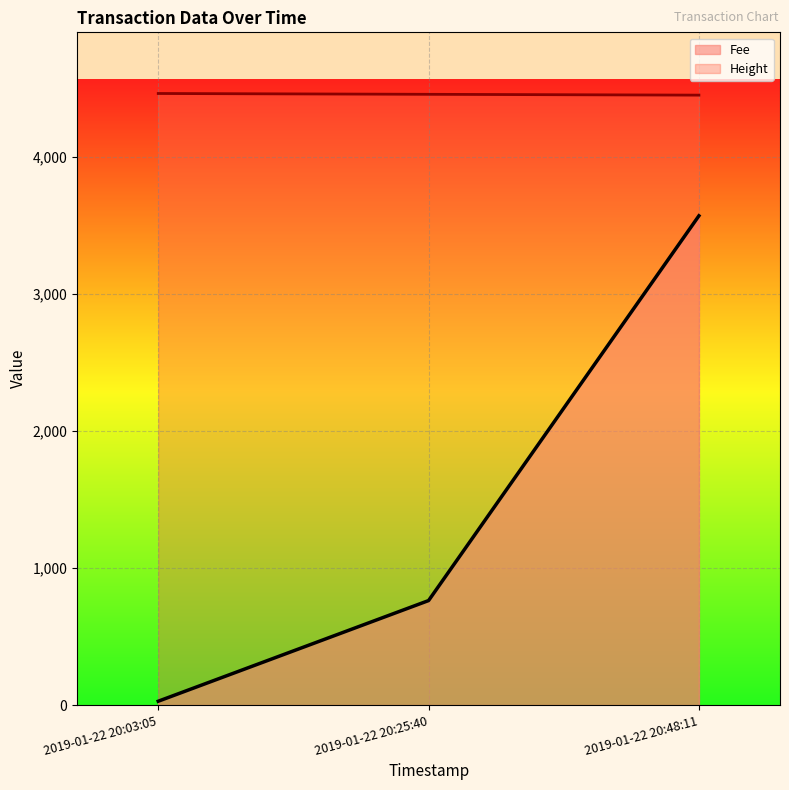

At which category is the sum across all series the highest?

2019-01-22 20:48:11